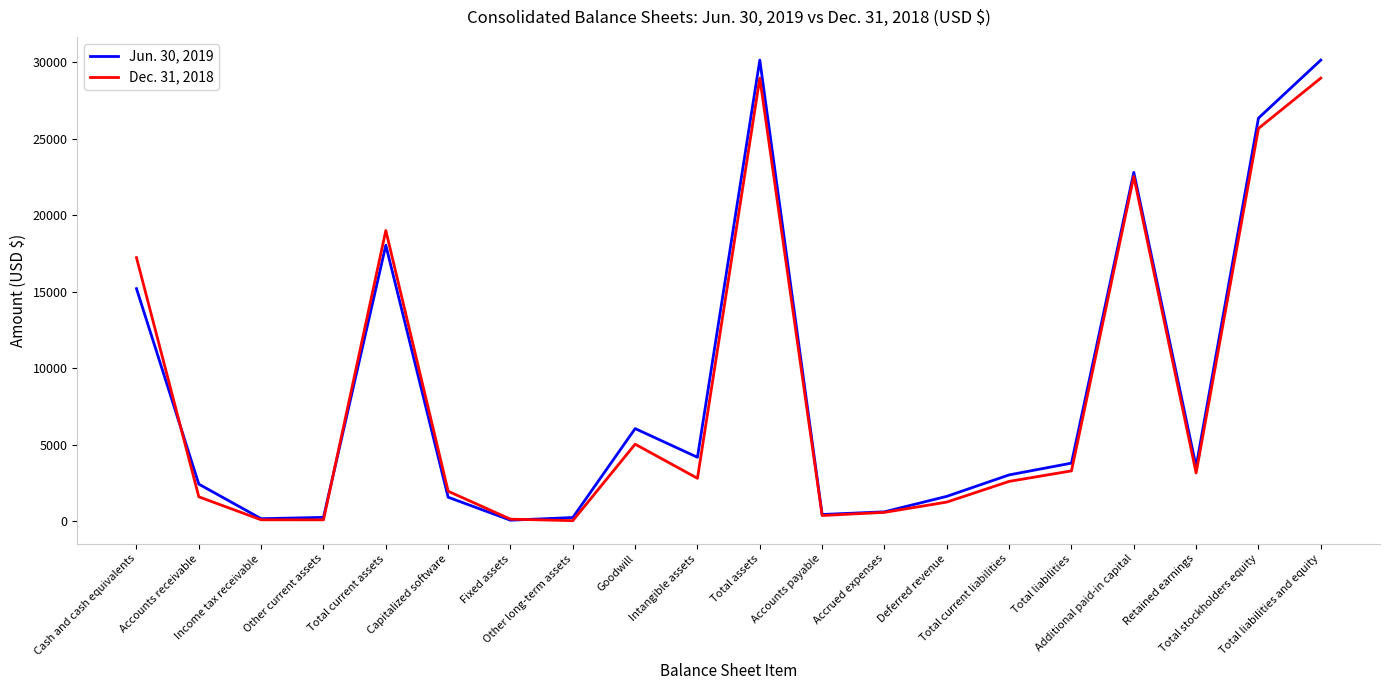

What is the total value across all series at Deferred revenue?

2873